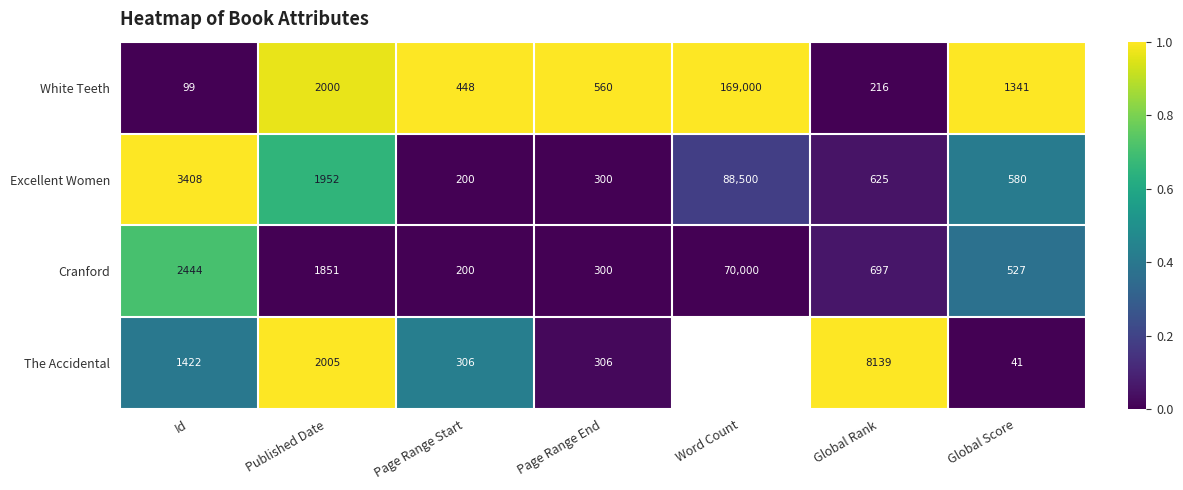

Read the Cranford value at Global Rank, to the nearest 50.

700